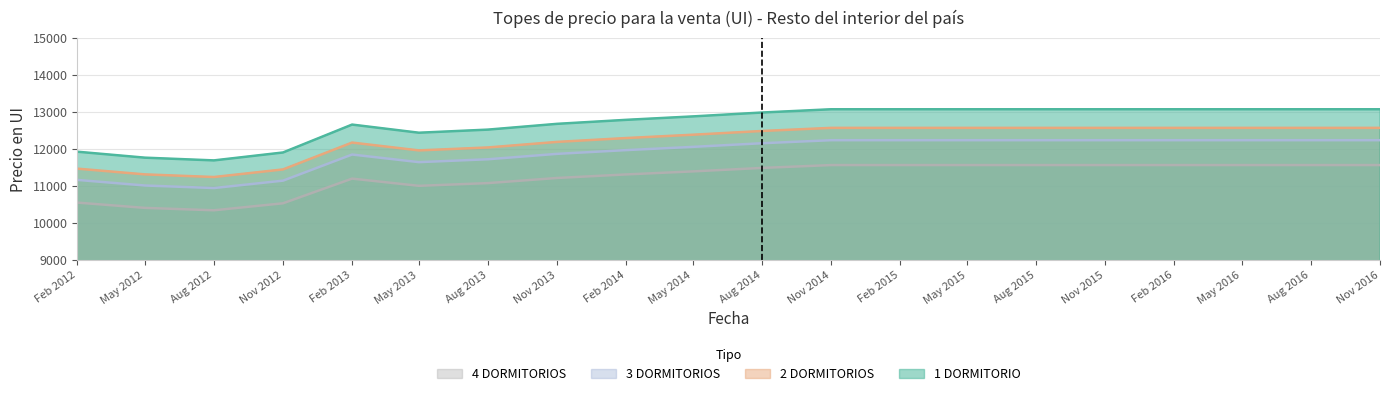

Is the value of 3 DORMITORIOS at Nov 2016 greater than the value of 4 DORMITORIOS at Aug 2013?

Yes